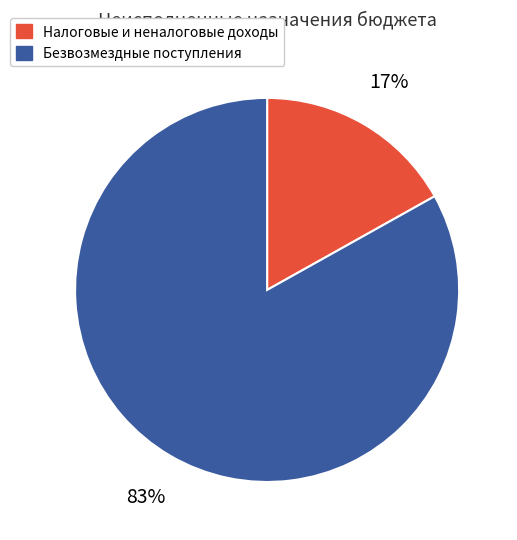

To the nearest percent, what is the difference between the largest and smallest slice percentages?

66%